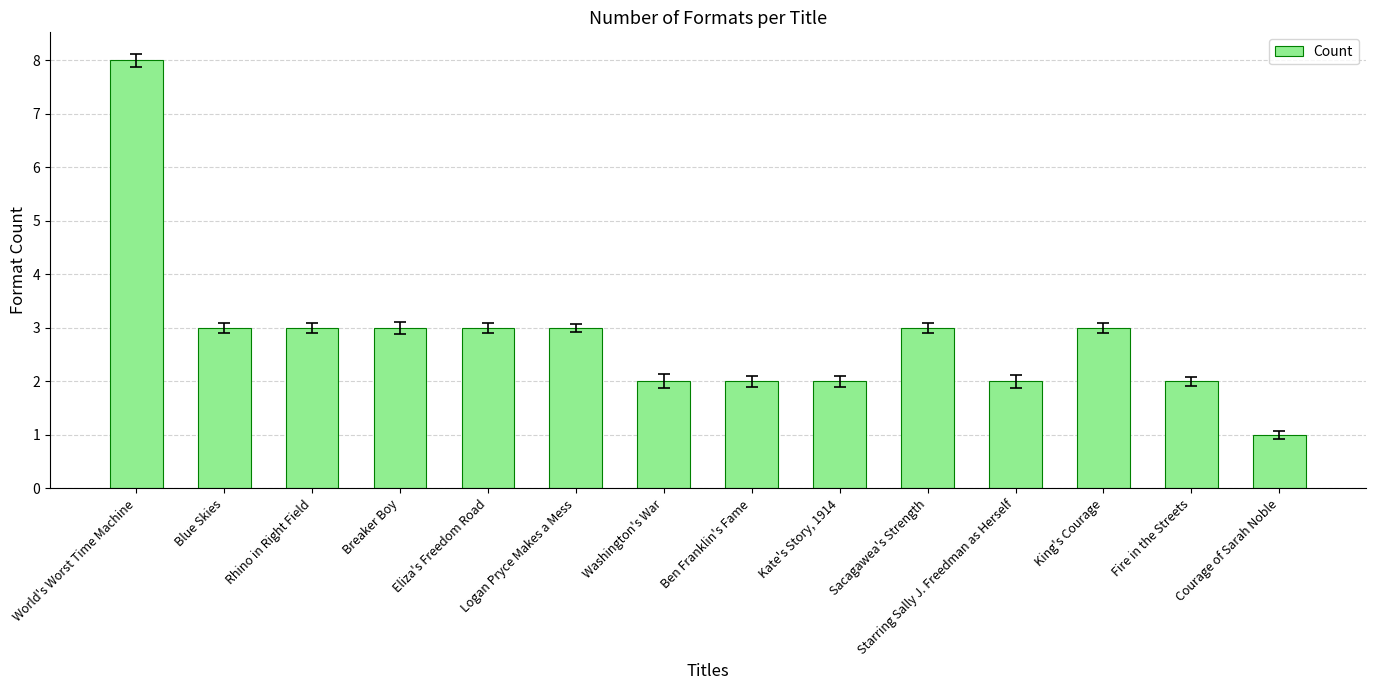

How many values are below 3?

6